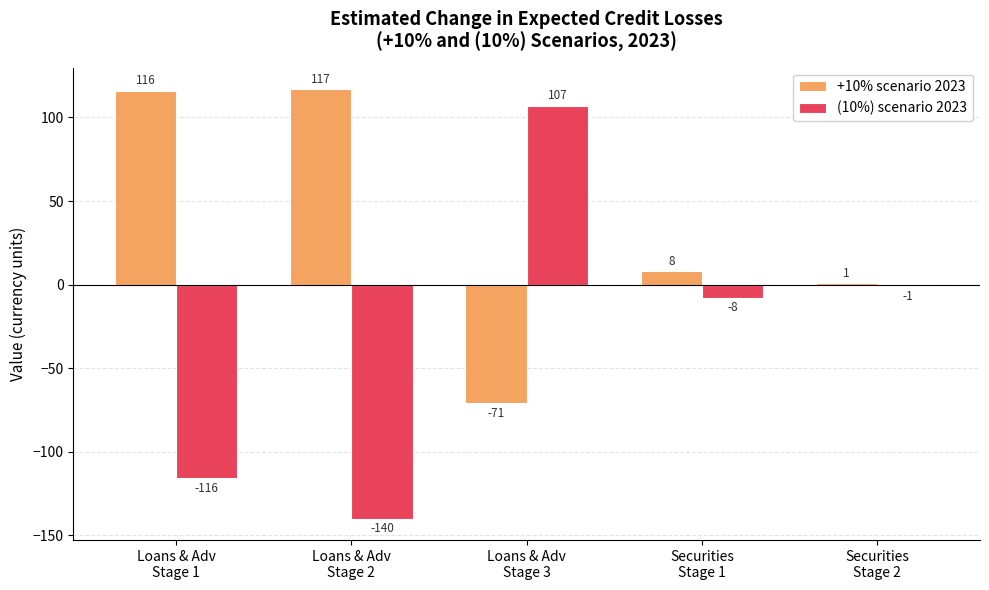

Which label corresponds to the smallest value in the chart?

Loans & Adv
Stage 2